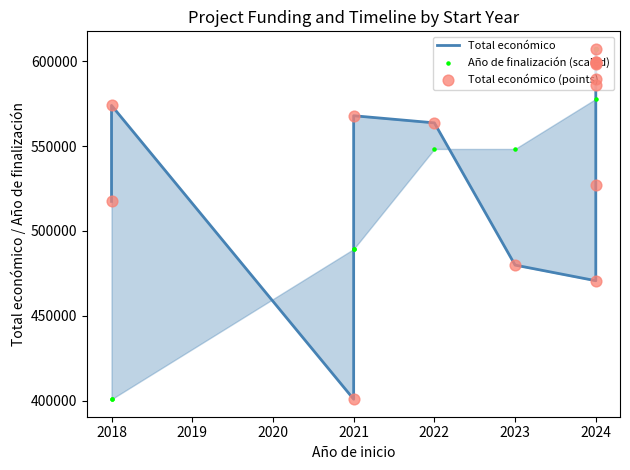

What are all the series names shown in the legend?

Total económico, Año de finalización (scaled), Total económico (points)